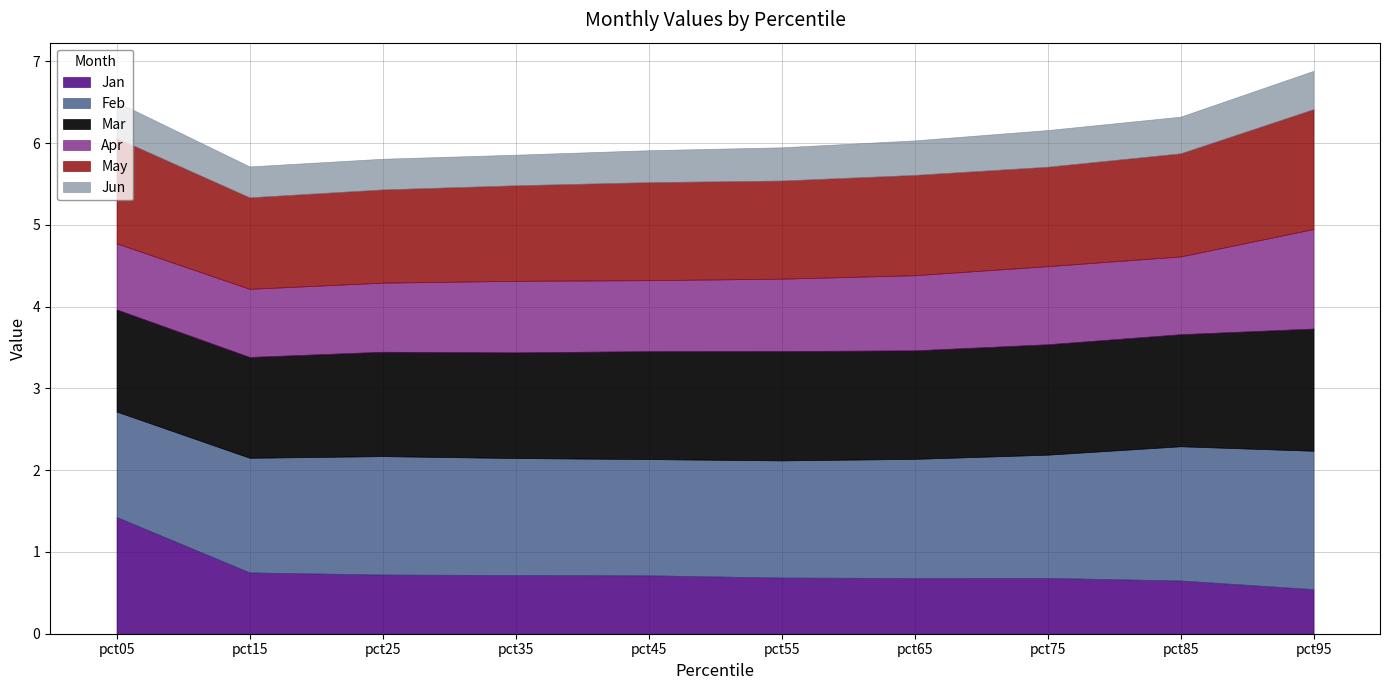

Rank the categories by Feb value from highest to lowest.

pct95, pct85, pct75, pct65, pct25, pct55, pct35, pct45, pct15, pct05